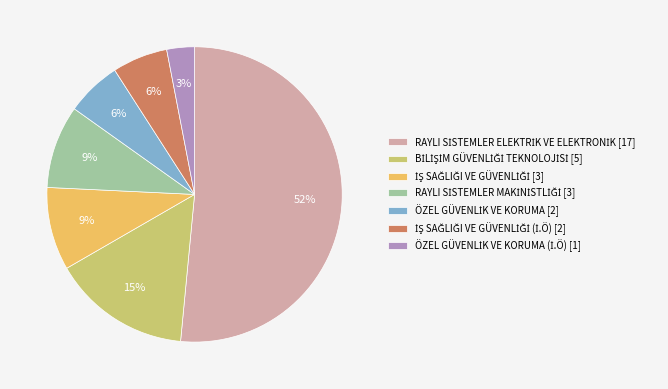

To the nearest percent, what is the average slice percentage?

14%